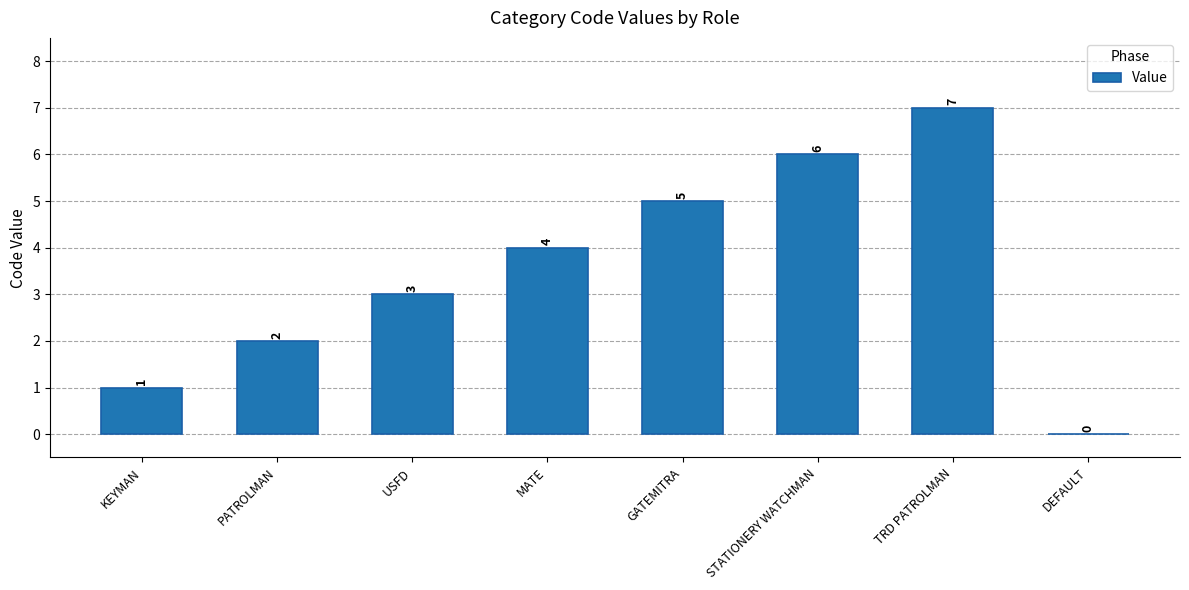

Which category has the highest value across all series?

TRD PATROLMAN